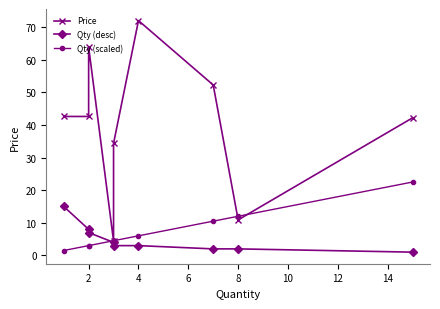

At which label is Qty (desc) closest to 8?

2